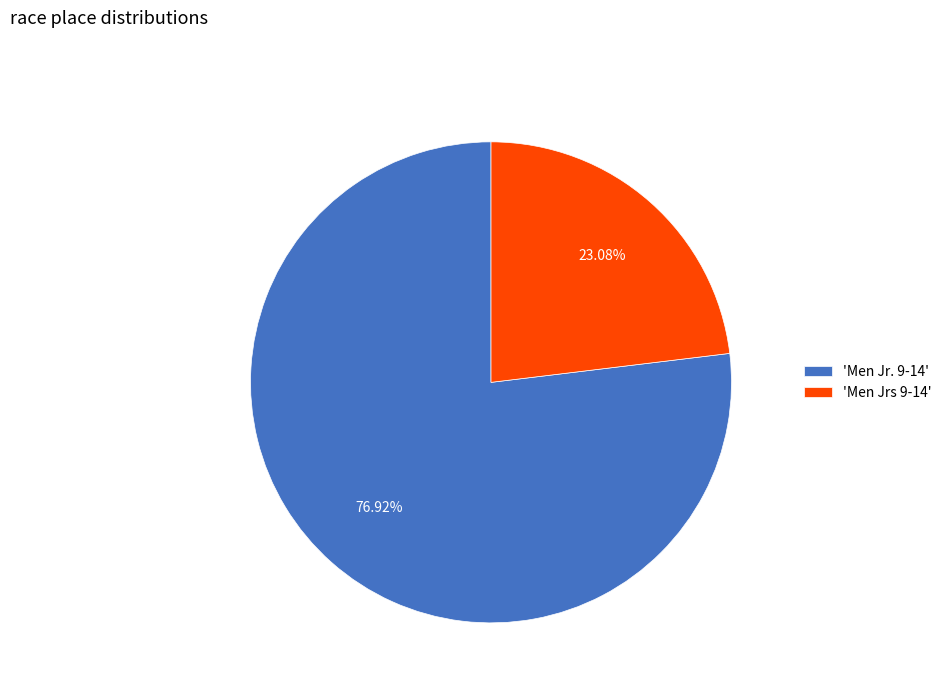

What is the largest slice in the pie chart?

'Men Jr. 9-14'